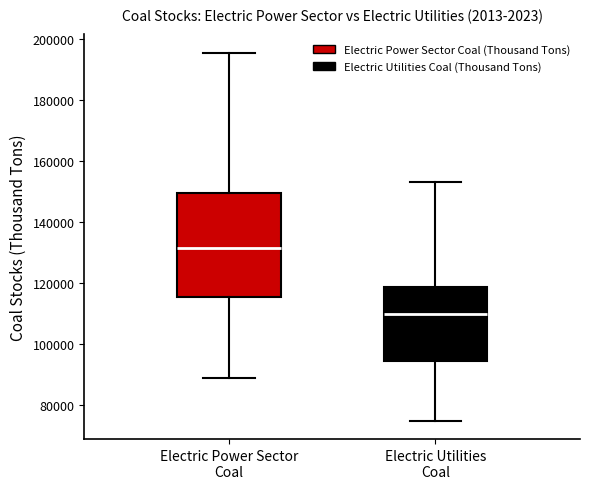

Which box is the tallest, from its lower edge to its upper edge?

Electric Power Sector Coal